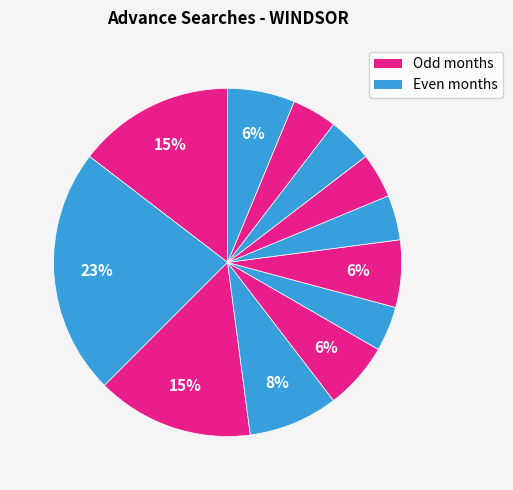

How many segments does this pie chart have?

12